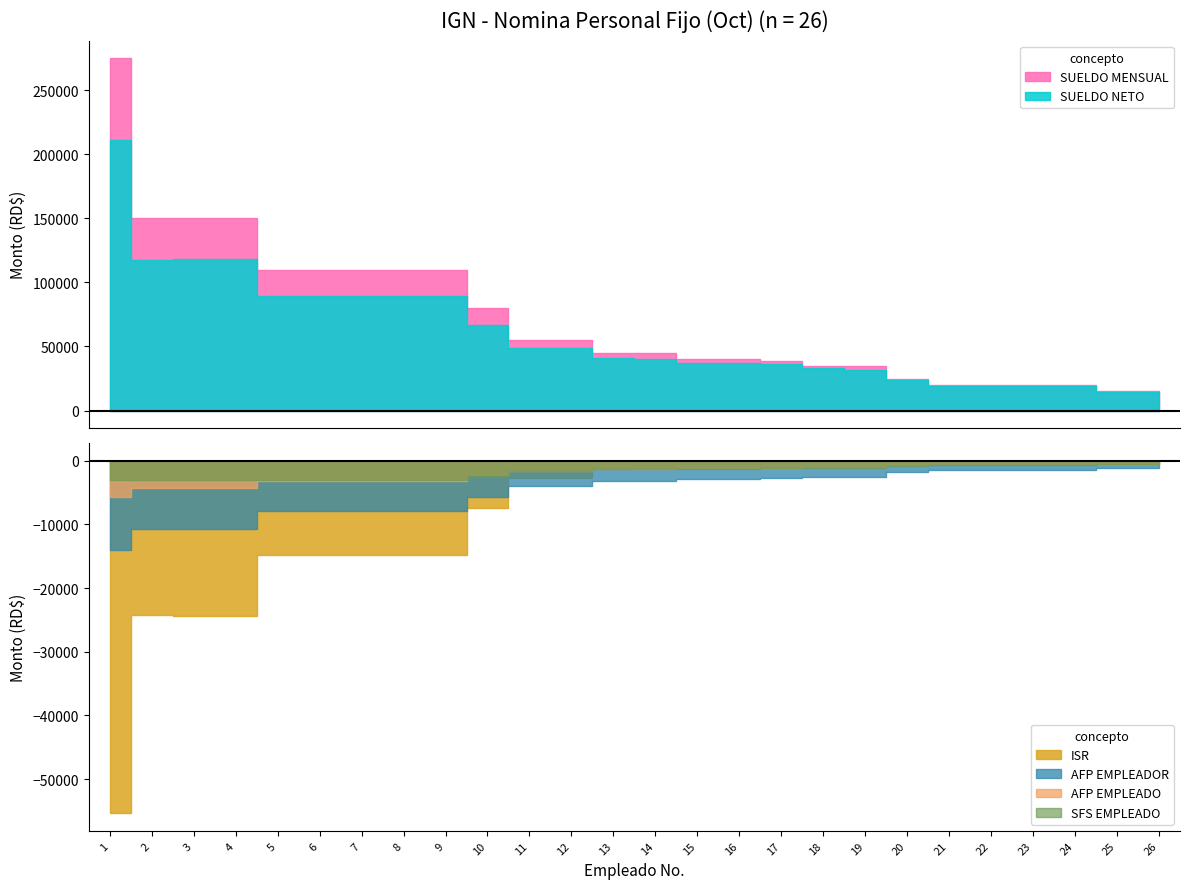

Which series has the largest total across all categories?

SUELDO MENSUAL